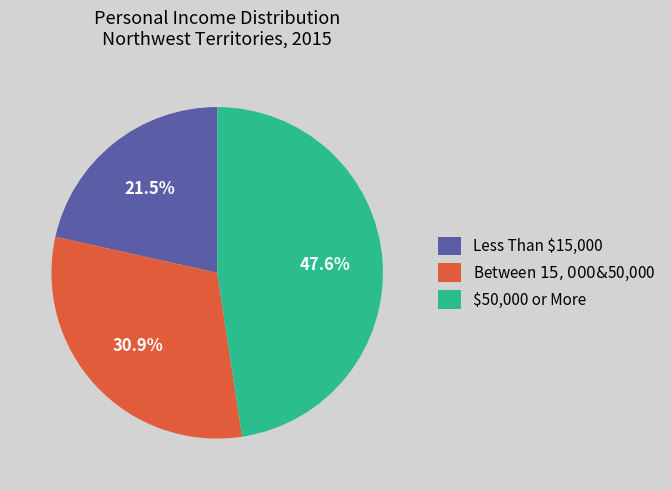

To the nearest percent, what portion does Between $15,000 & $50,000 represent?

31%